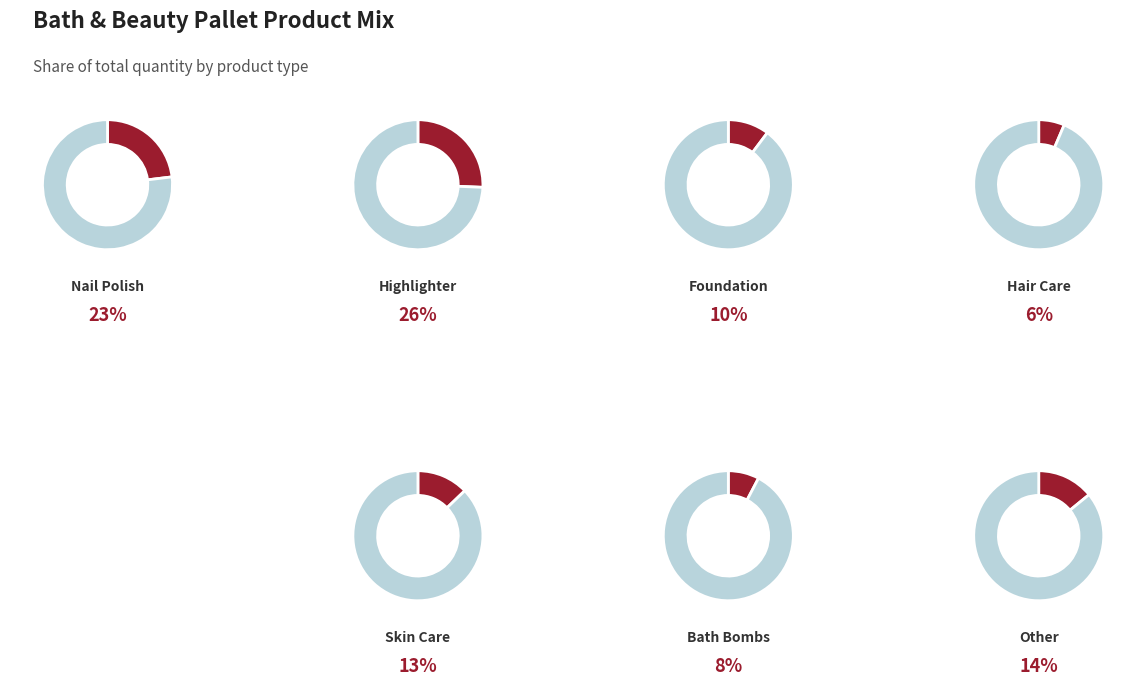

What percentage is NOT represented by Skin Care?

87.2%